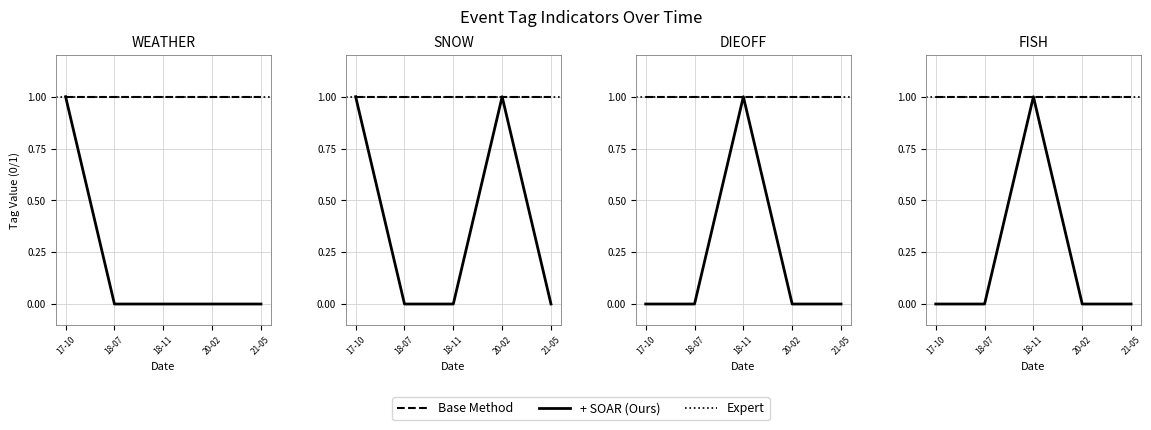

Rank the series at 18-07 from highest to lowest value.

WEATHER, SNOW, DIEOFF, FISH